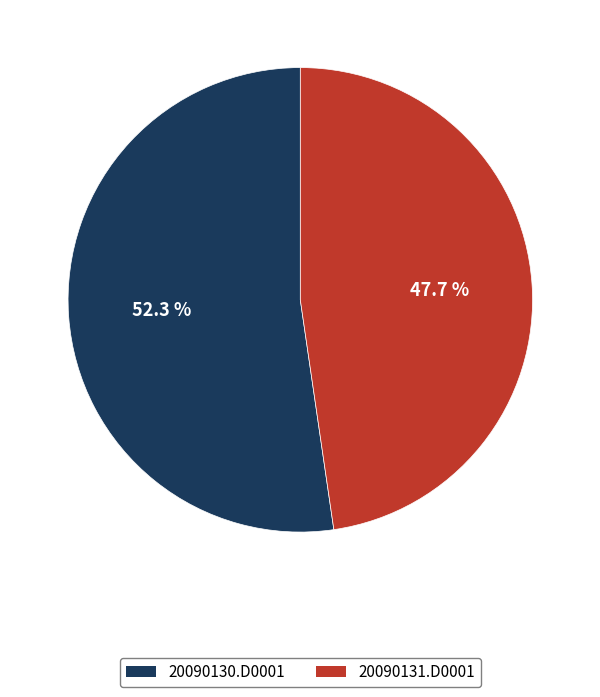

Is 20090130.D0001 the majority of the pie?

Yes